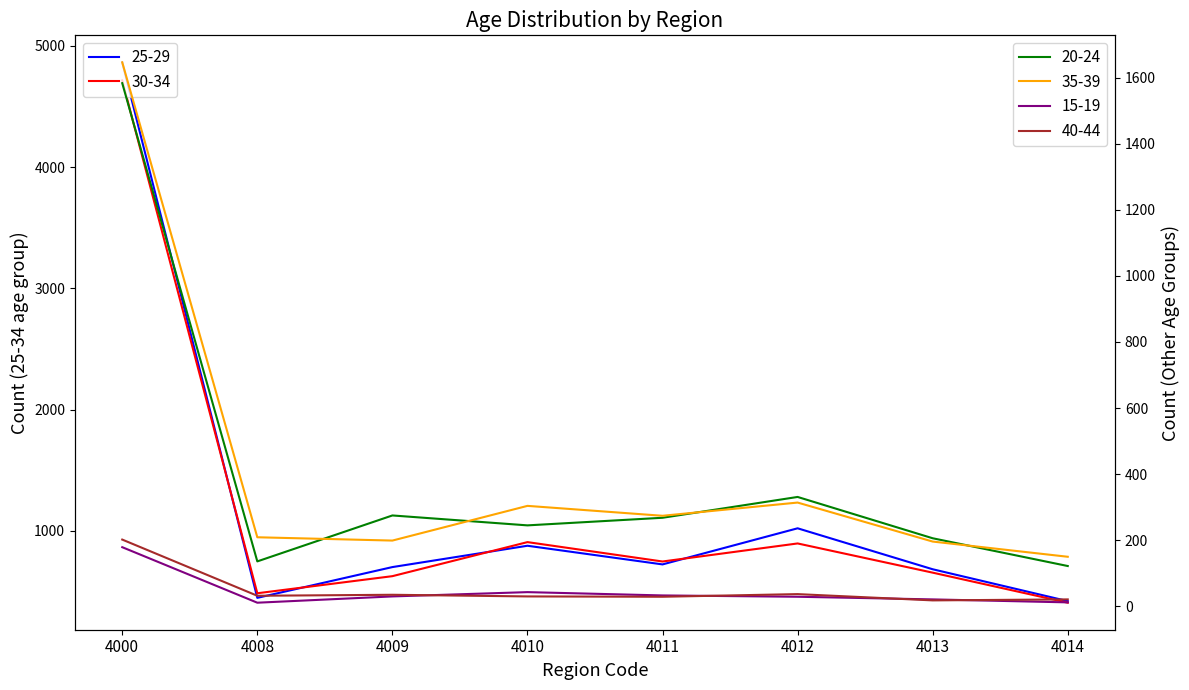

True or false: 20-24 and 15-19 cross at least once.

False